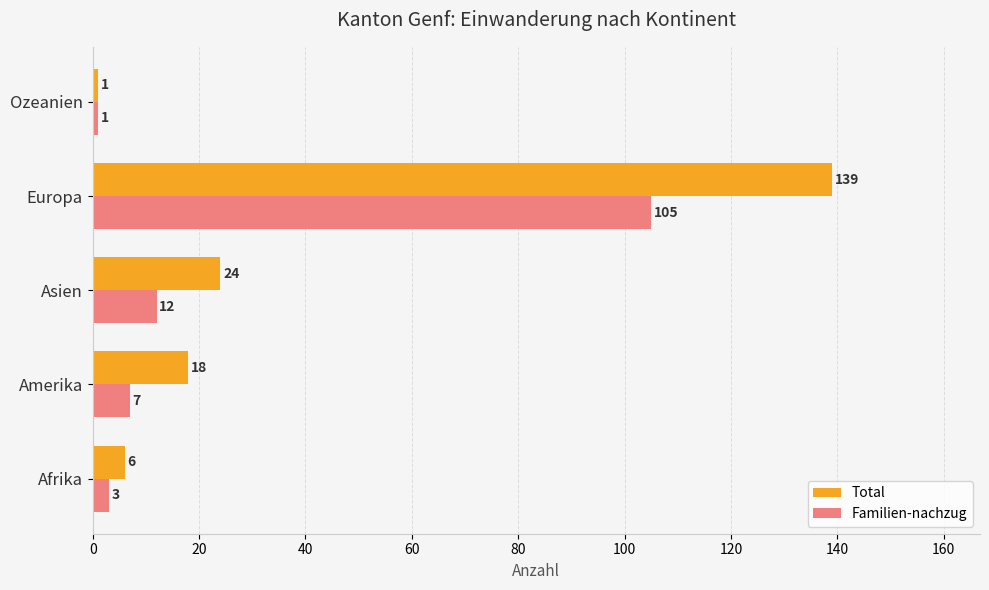

How many values in the Familien-nachzug series are below 7?

2